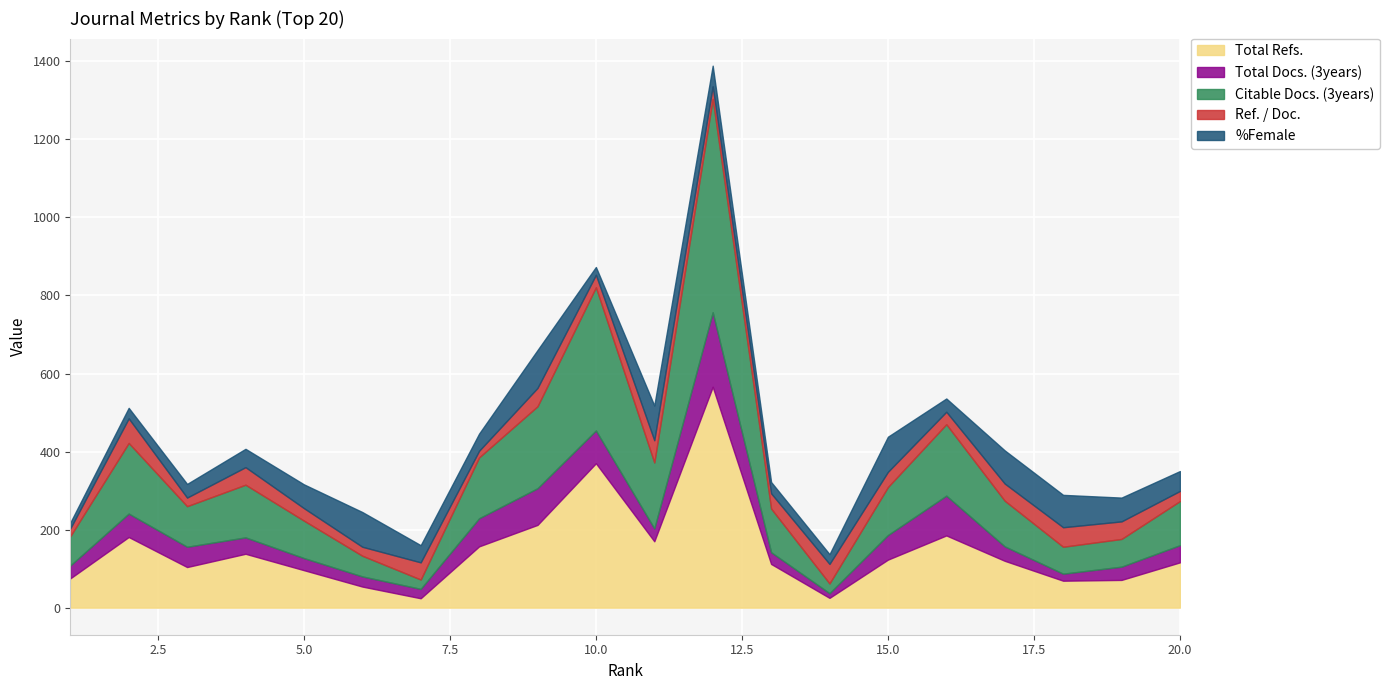

The Total Docs. (3years) series shows 49 at 11. True or false?

False